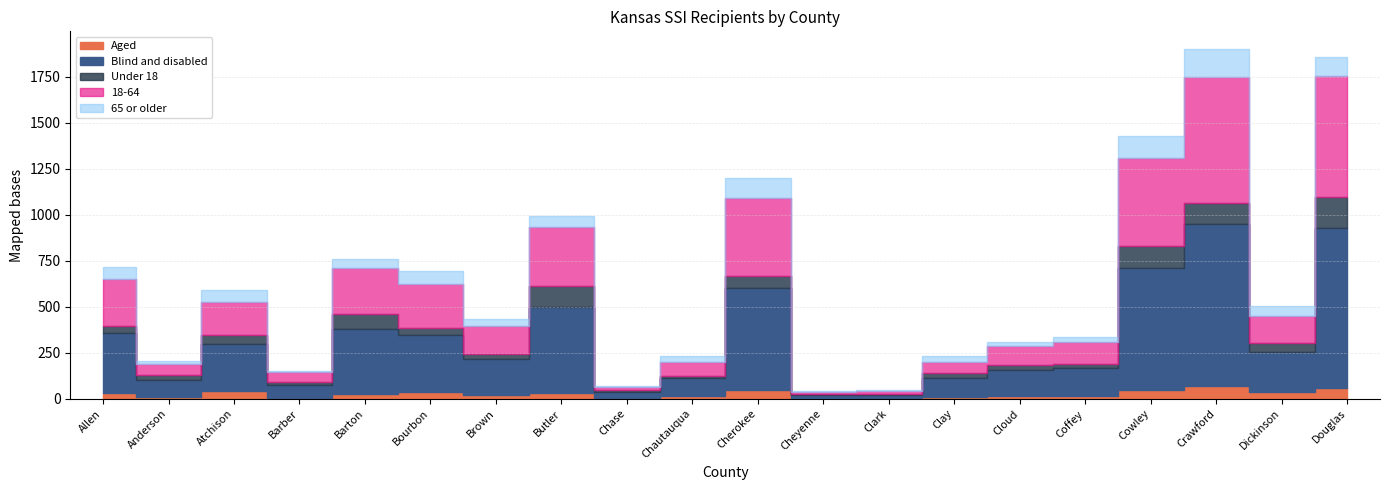

True or false: Under 18 has a value of 79 at Barton.

True